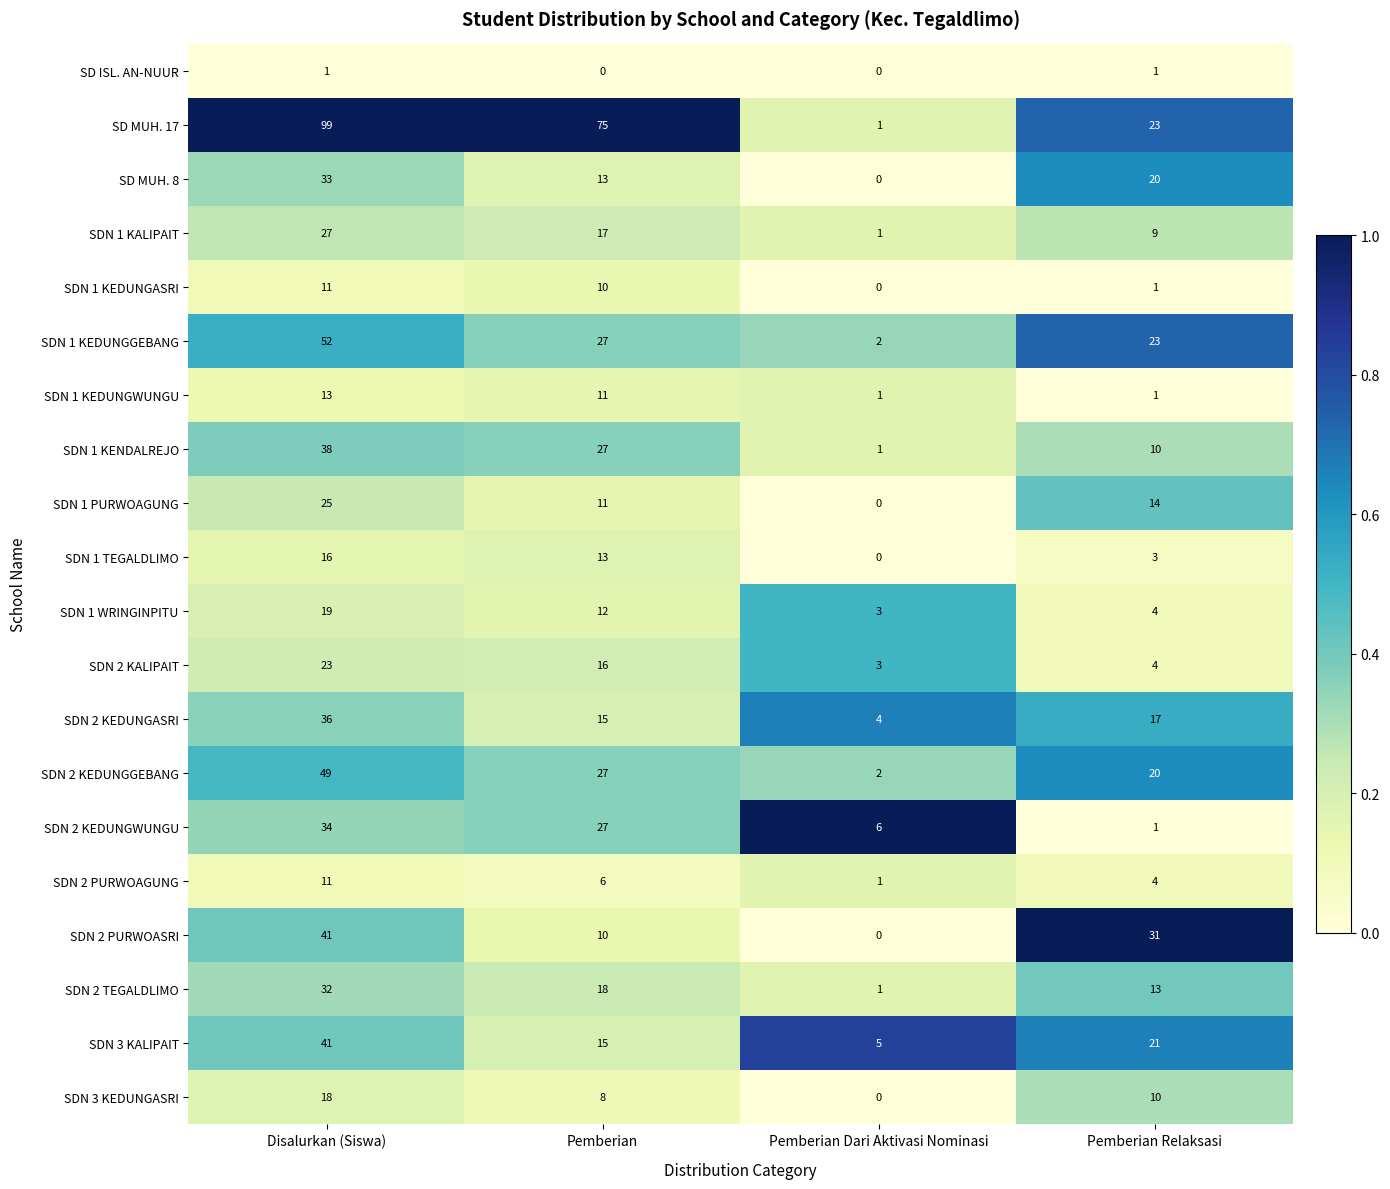

Which series has the largest total across all categories?

SD MUH. 17